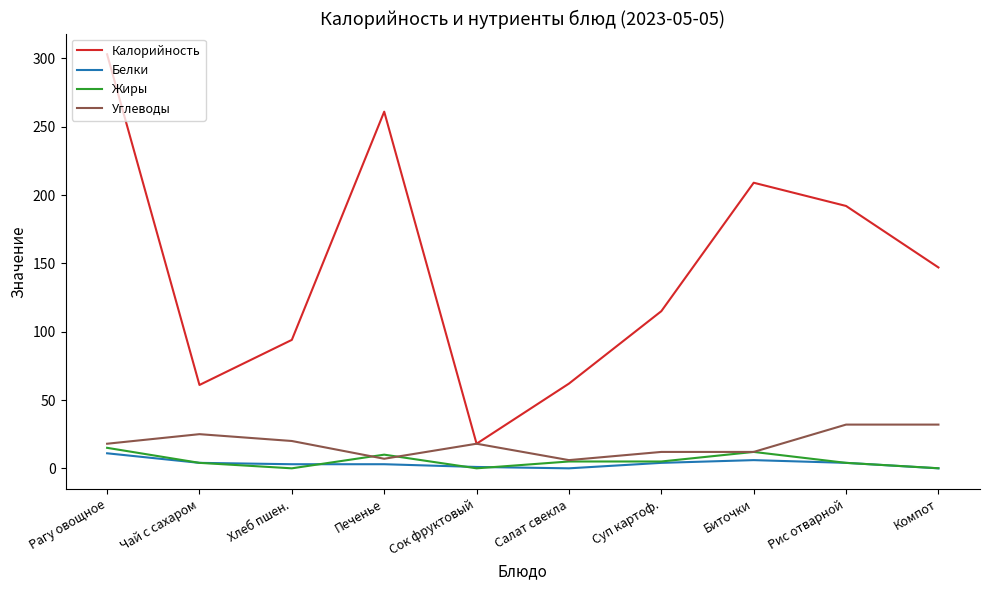

What is the difference between the highest and lowest values at Салат свекла?

62.0